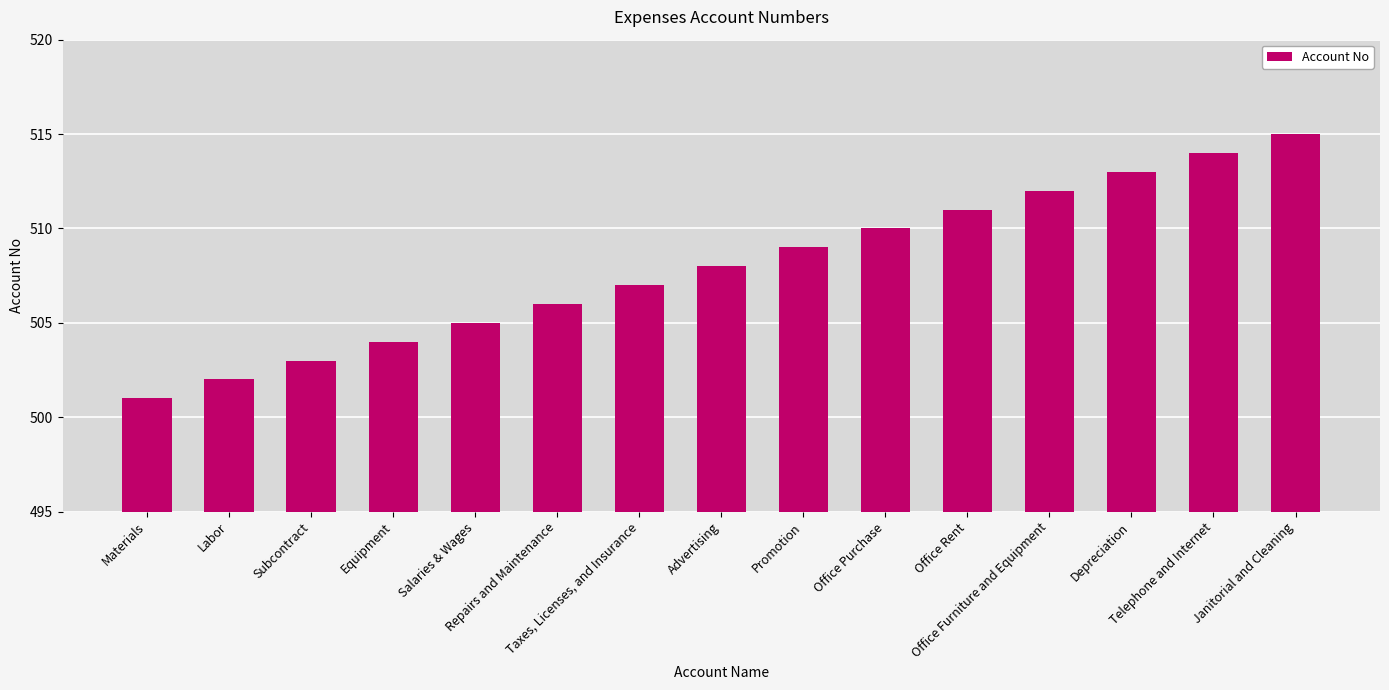

How many categories are shown in the chart?

15